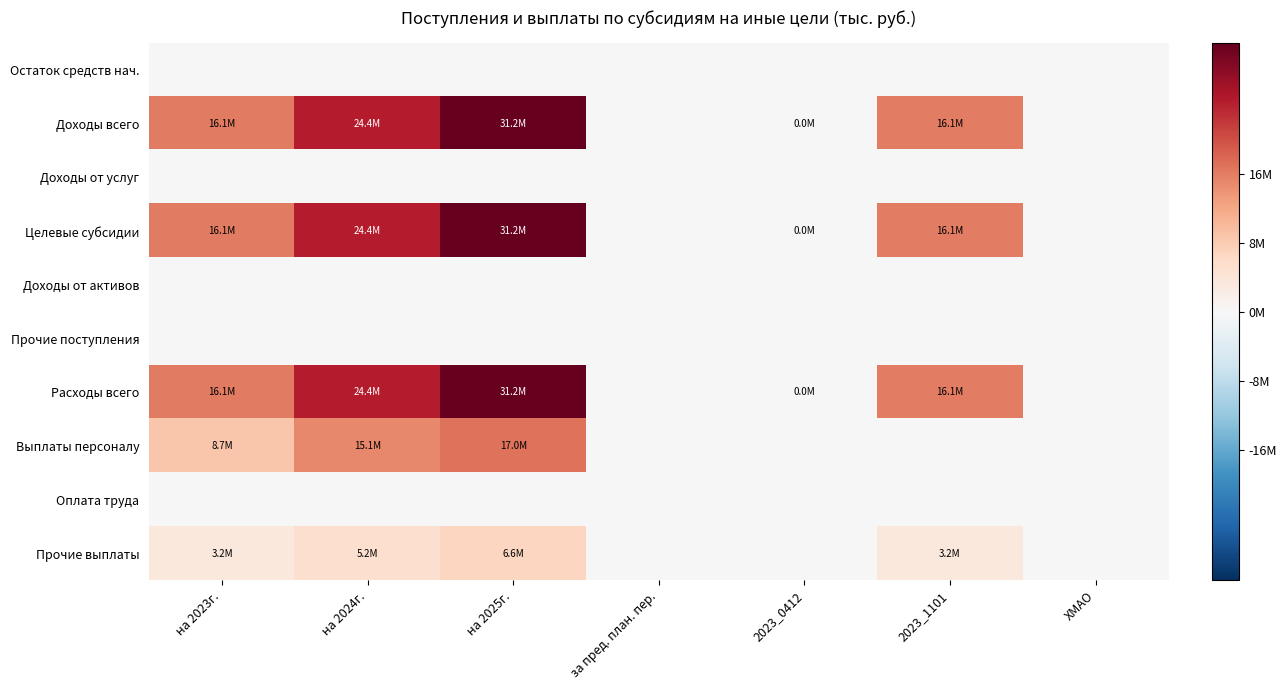

Reading right to left, what are all the values shown in this chart?

Остаток средств нач.: ХМАО=0	2023_1101=0	2023_0412=0	за пред. план. пер.=0	на 2025г.=0	на 2024г.=0	на 2023г.=0
Доходы всего: ХМАО=0	2023_1101=16063979	2023_0412=14900	за пред. план. пер.=0	на 2025г.=31155600	на 2024г.=24441200	на 2023г.=16078879
Доходы от услуг: ХМАО=0	2023_1101=0	2023_0412=0	за пред. план. пер.=0	на 2025г.=0	на 2024г.=0	на 2023г.=0
Целевые субсидии: ХМАО=0	2023_1101=16063979	2023_0412=14900	за пред. план. пер.=0	на 2025г.=31155600	на 2024г.=24441200	на 2023г.=16078879
Доходы от активов: ХМАО=0	2023_1101=0	2023_0412=0	за пред. план. пер.=0	на 2025г.=0	на 2024г.=0	на 2023г.=0
Прочие поступления: ХМАО=0	2023_1101=0	2023_0412=0	за пред. план. пер.=0	на 2025г.=0	на 2024г.=0	на 2023г.=0
Расходы всего: ХМАО=0	2023_1101=16063979	2023_0412=14900	за пред. план. пер.=0	на 2025г.=31155600	на 2024г.=24441200	на 2023г.=16078879
Выплаты персоналу: ХМАО=0	2023_1101=0	2023_0412=0	за пред. план. пер.=0	на 2025г.=17036000	на 2024г.=15058400	на 2023г.=8733713
Оплата труда: ХМАО=0	2023_1101=0	2023_0412=0	за пред. план. пер.=0	на 2025г.=0	на 2024г.=0	на 2023г.=0
Прочие выплаты: ХМАО=0	2023_1101=3205400	2023_0412=0	за пред. план. пер.=0	на 2025г.=6647805	на 2024г.=5193752	на 2023г.=3205400